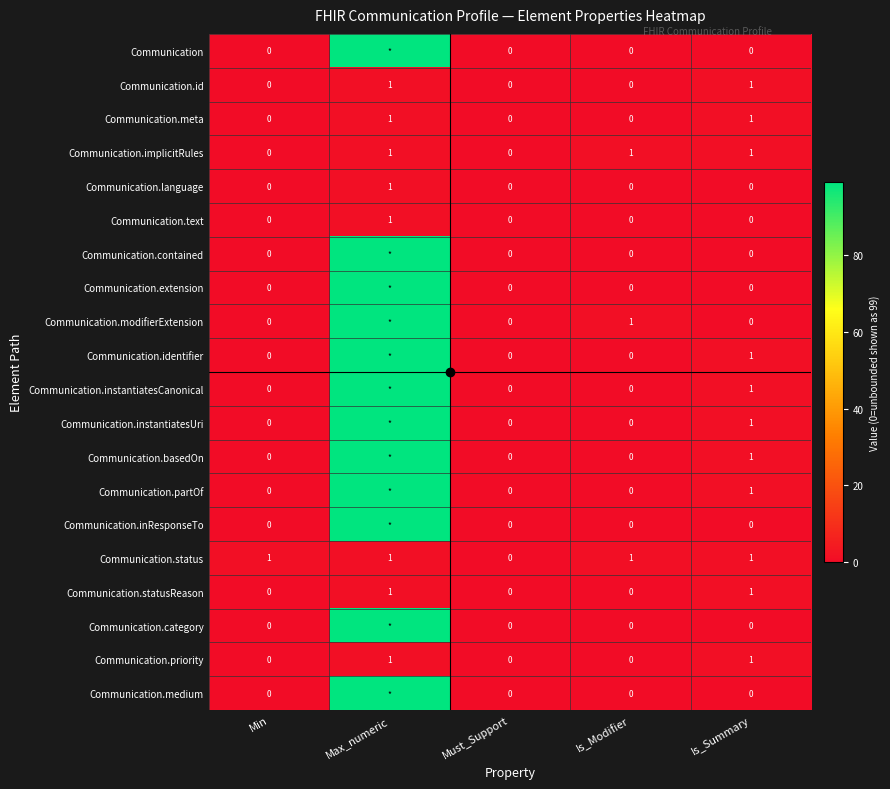

Which category has the highest value across all series?

Max_numeric